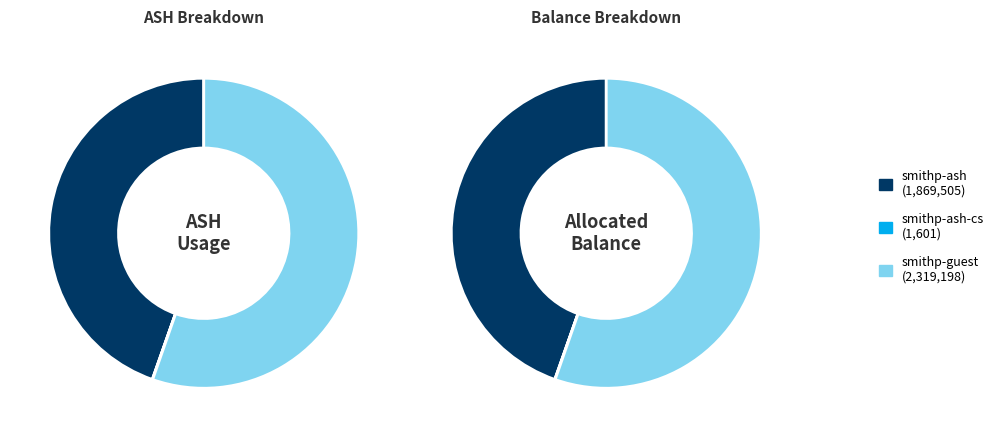

Which category has the biggest portion of the pie?

smithp-guest